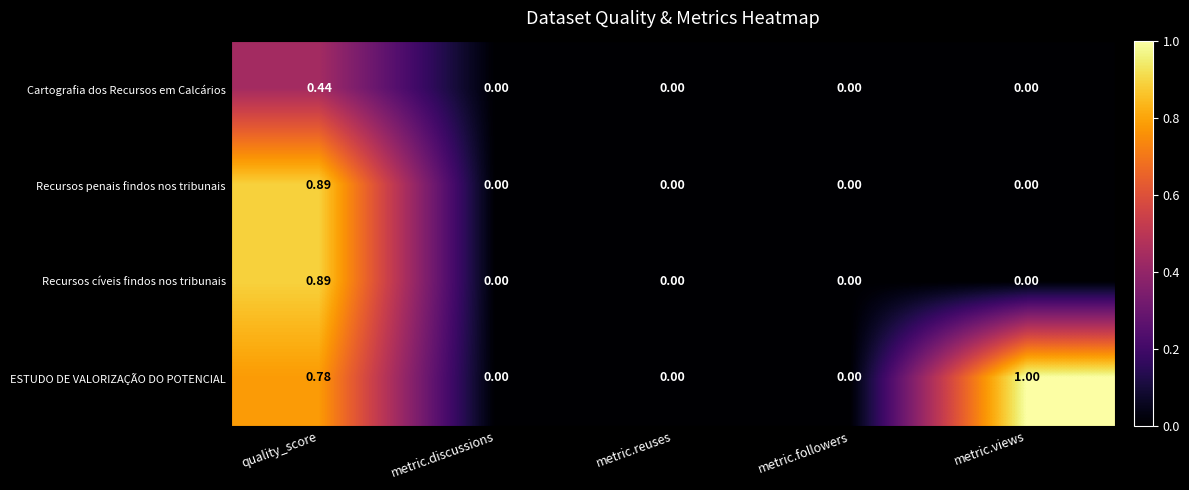

At which category does the chart reach its peak across all series?

metric.views